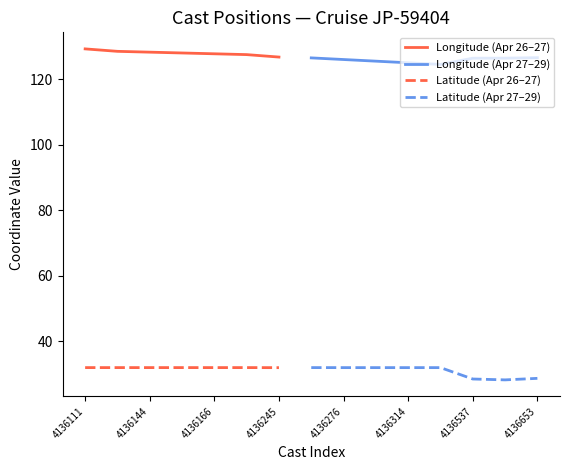

True or false: Latitude (Apr 26–27) and Longitude (Apr 26–27) cross at least once.

False